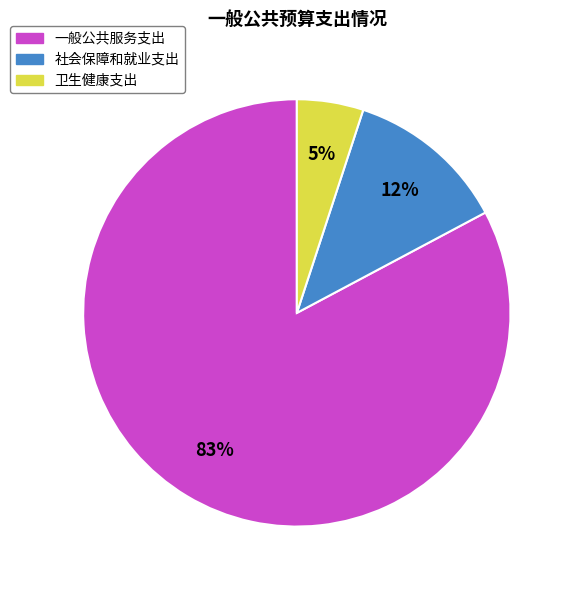

How many segments does this pie chart have?

3